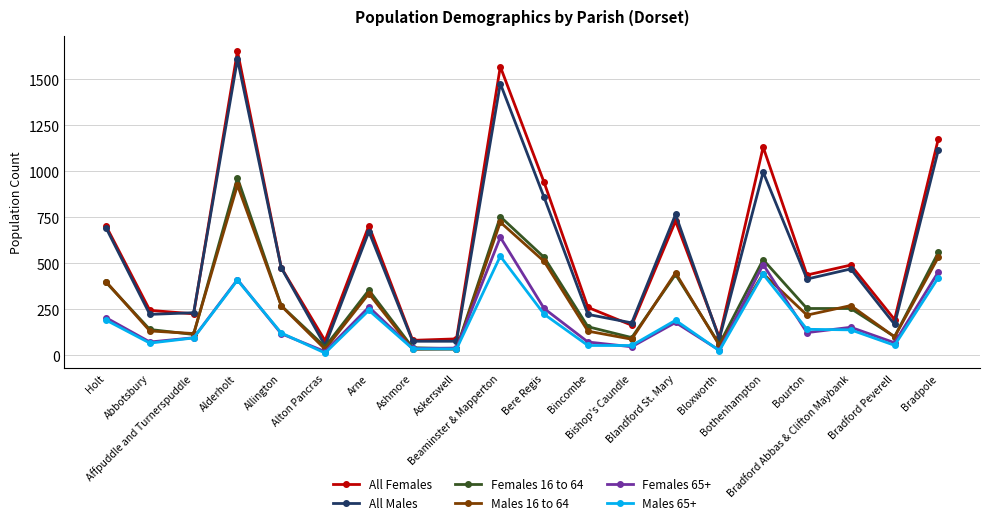

True or false: Females 16 to 64 has a value of 36 at Askerswell.

True